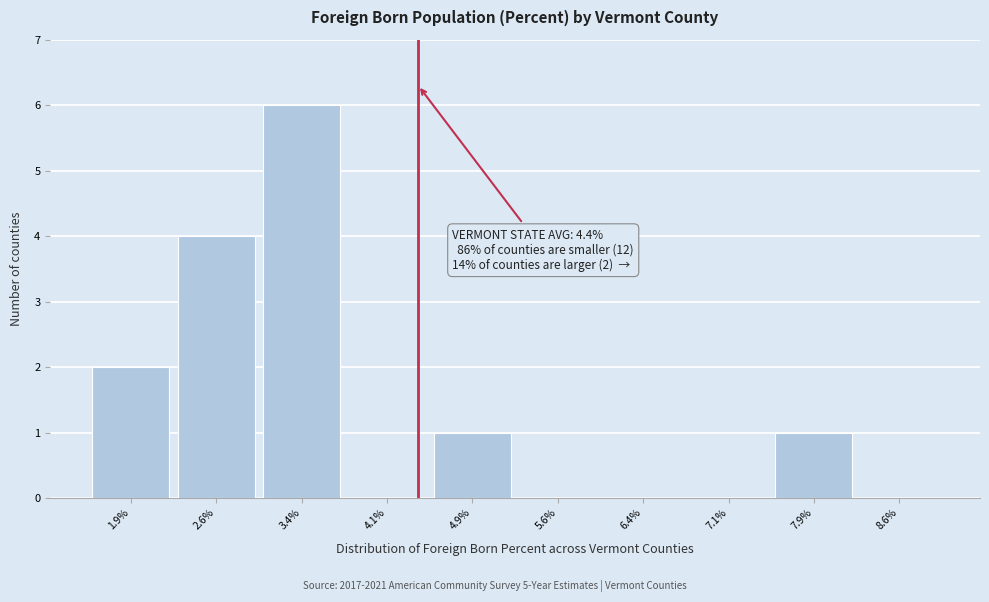

Which range on the x-axis has the tallest bar?

3.00 to 3.75